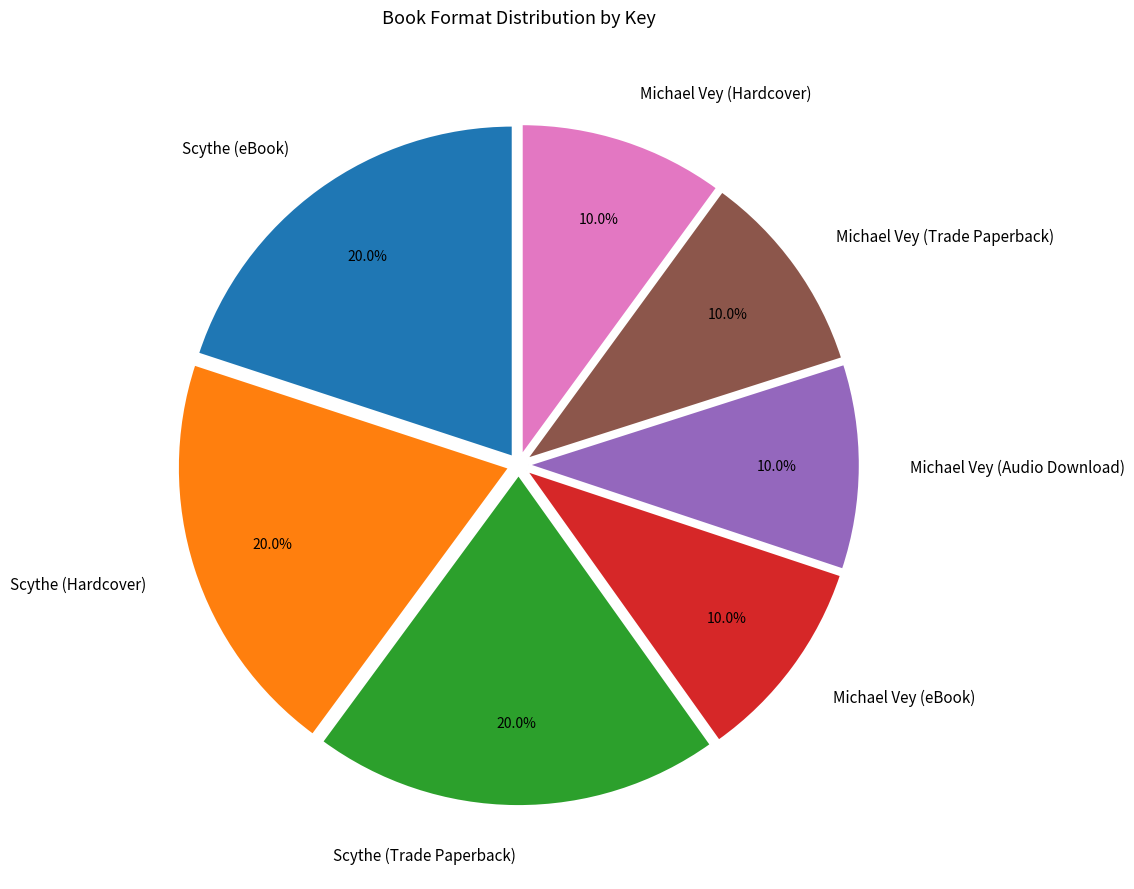

How many slices are in this pie chart?

7